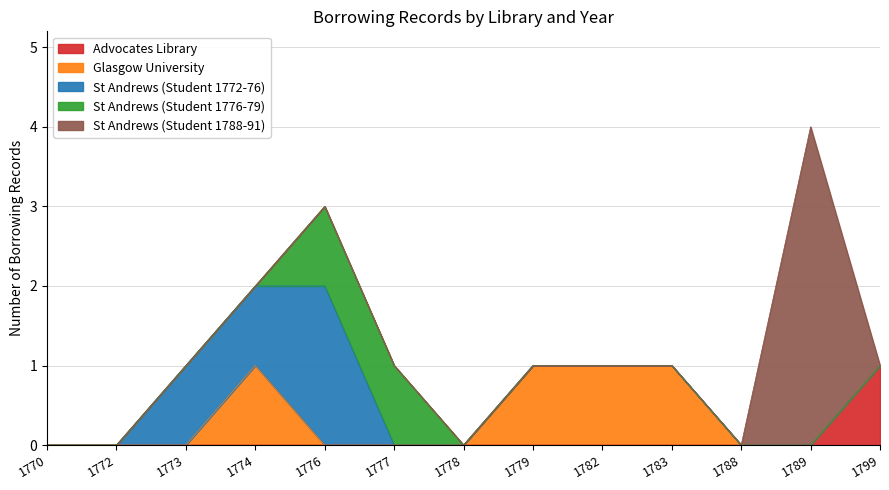

True or false: Advocates Library has a value of 0 at 1773.

False